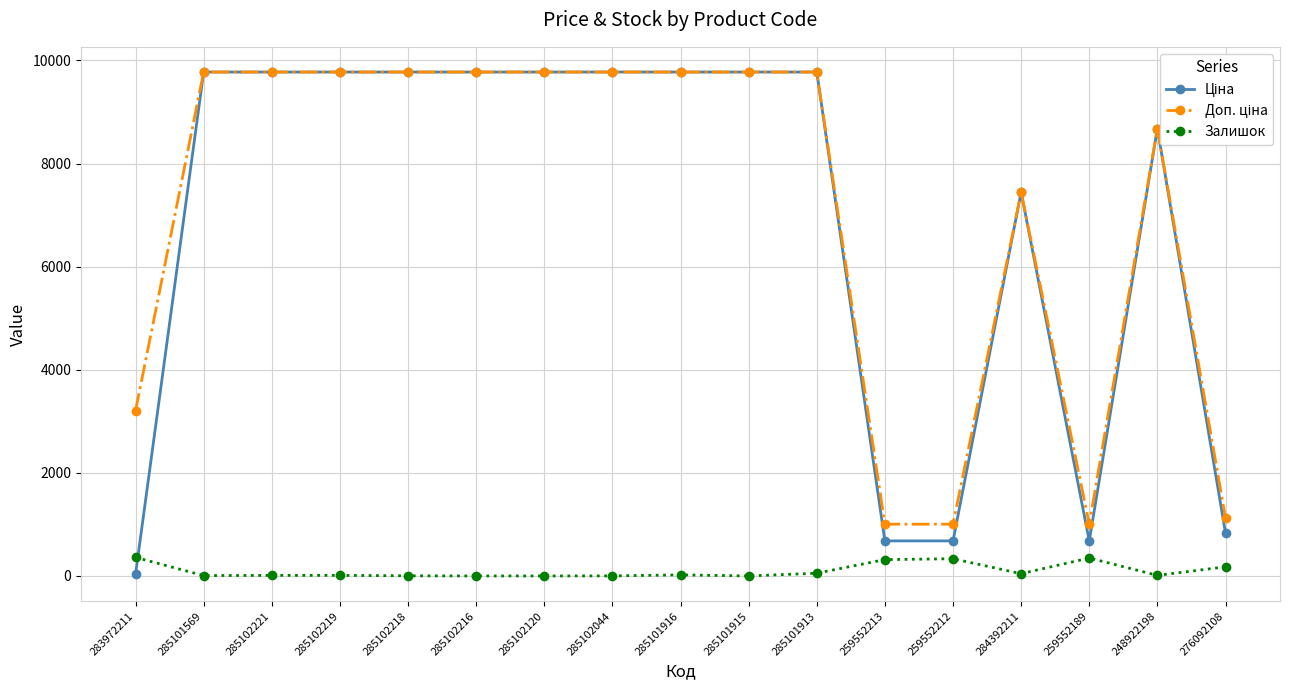

What is the greatest value displayed?

9775.5